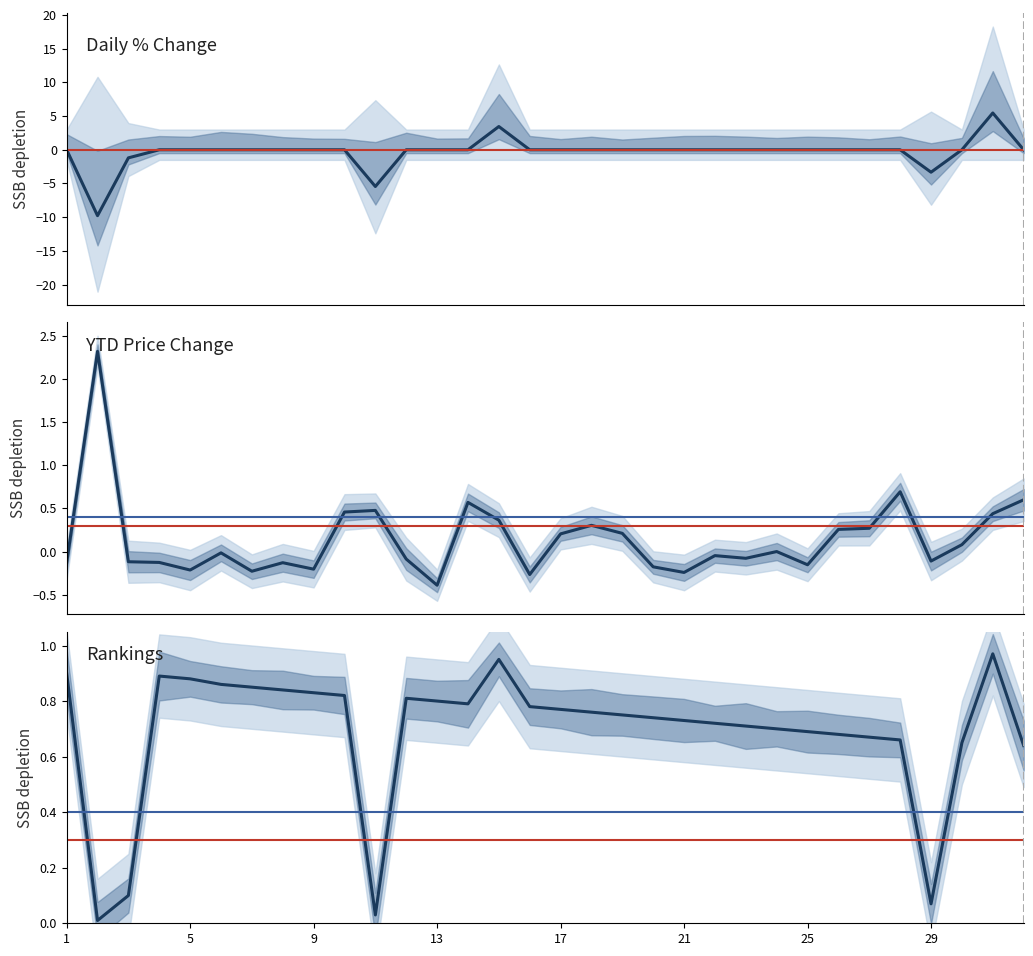

True or false: CHANGE_% has a value of 9.1 at COURTVILLE.

False